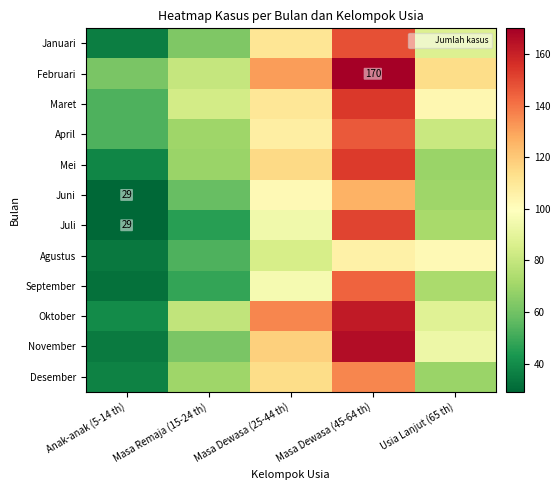

The value of September at Anak-anak (5-14 th) is 32. True or false?

True